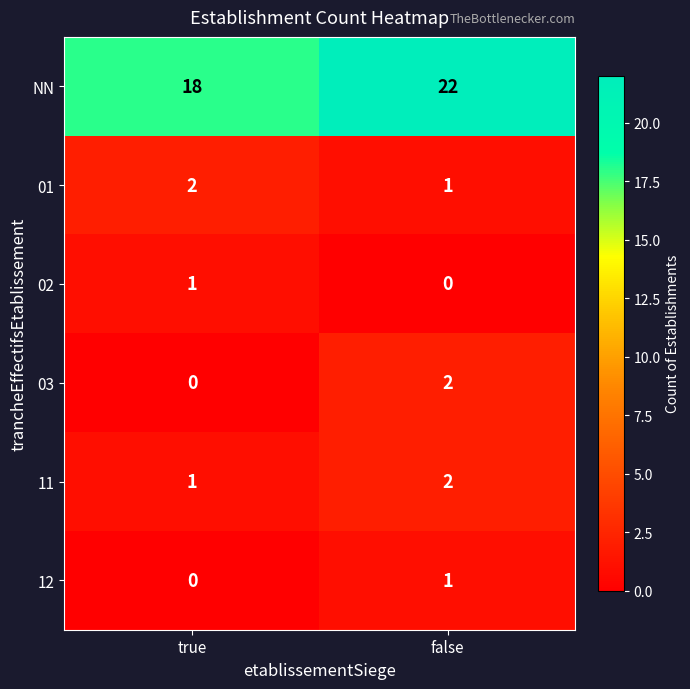

What is the difference between the maximum and minimum values in the NN series?

4